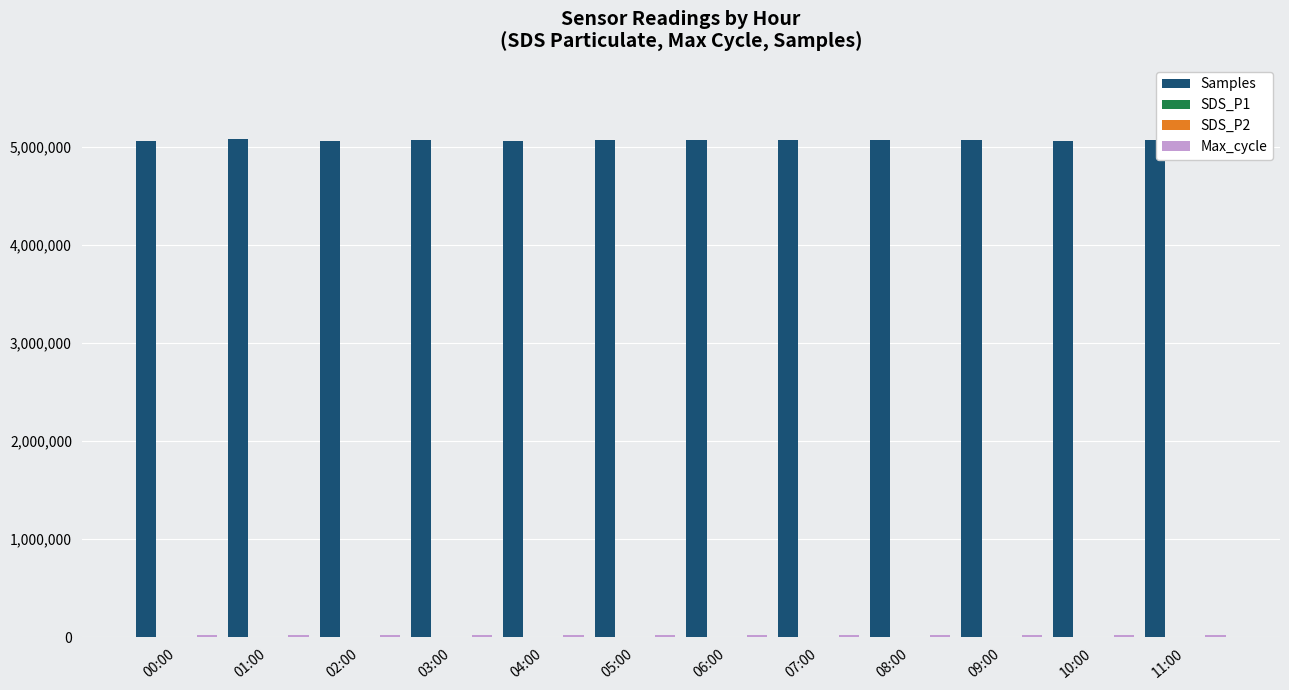

At which label does Samples first exceed 5069397?

01:00